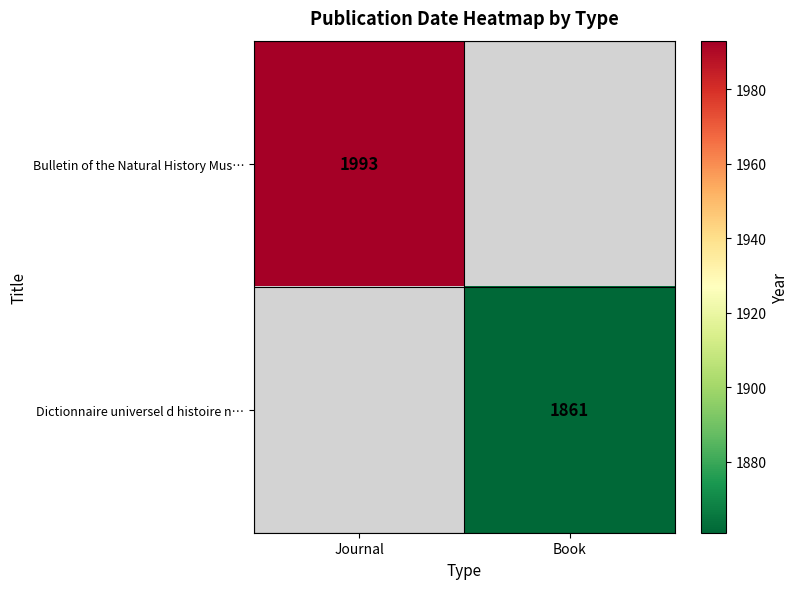

Is it true that Dictionnaire universel d histoire n… equals 3140 at Book?

False